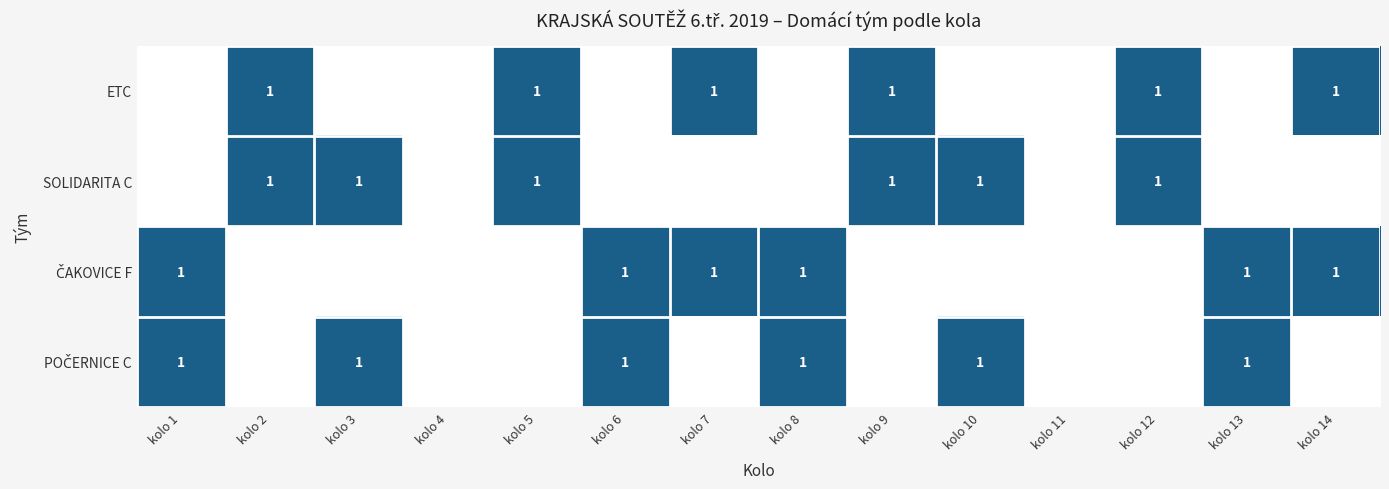

The value of SOLIDARITA C at kolo 8 is 0. True or false?

True